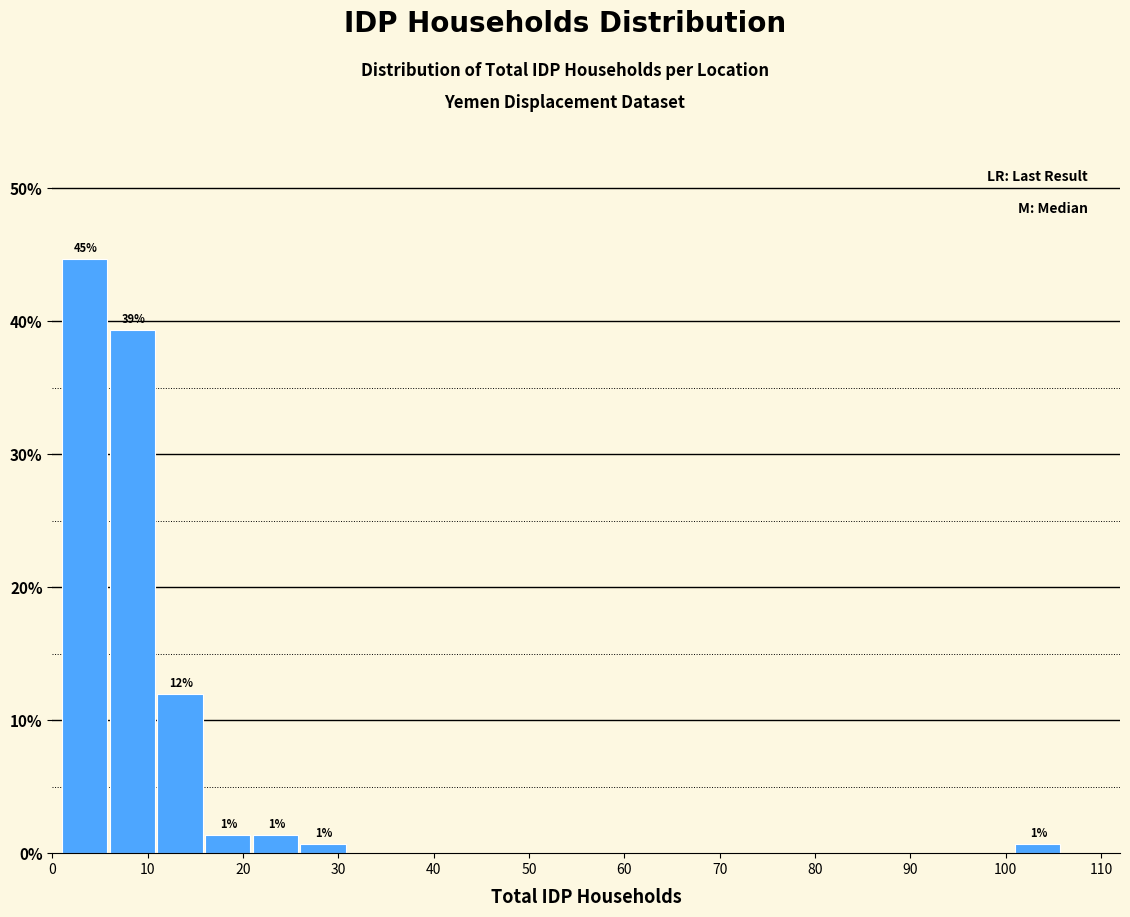

Which range on the x-axis has the tallest bar?

1 to 6